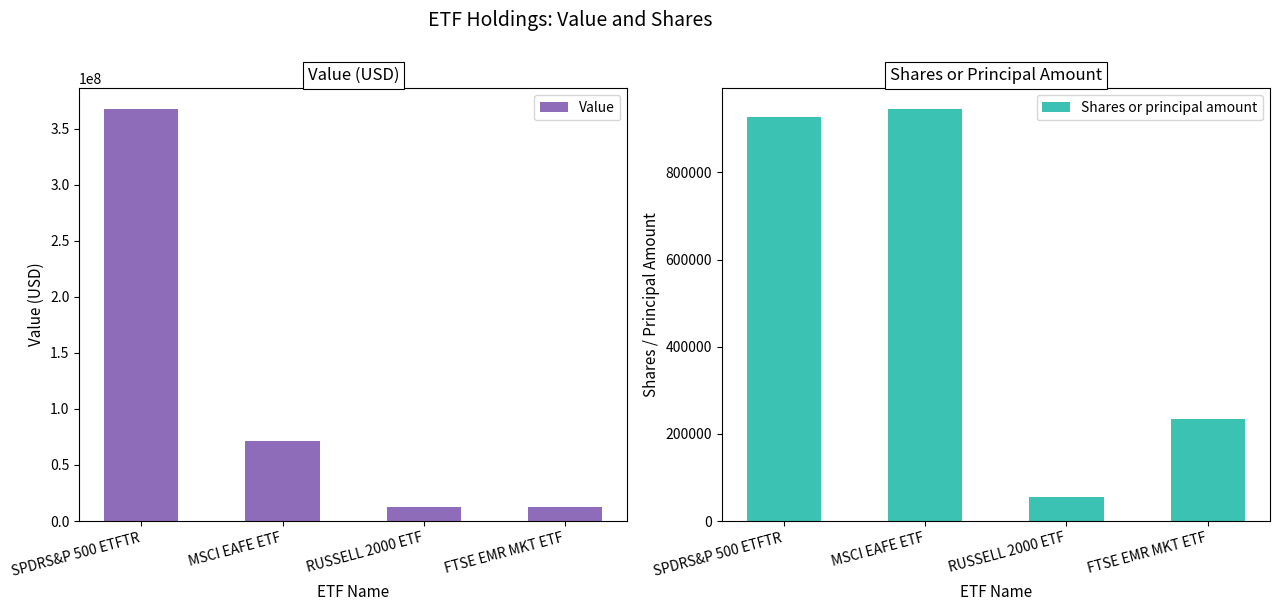

What is the total value across all series at SPDRS&P 500 ETFTR?

368645808